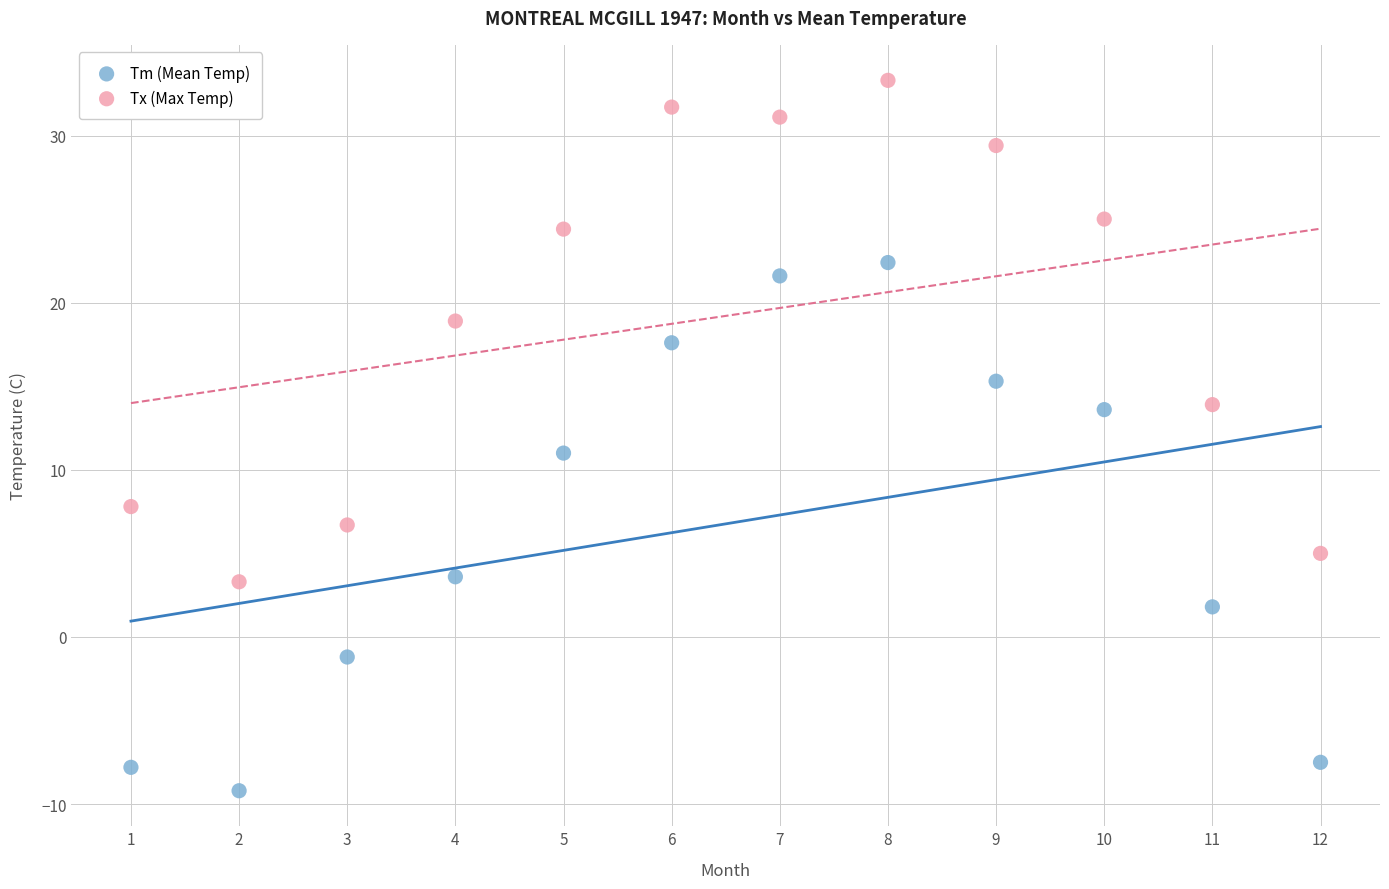

Across all data points, what is the range of Y values (max minus min)?

42.5